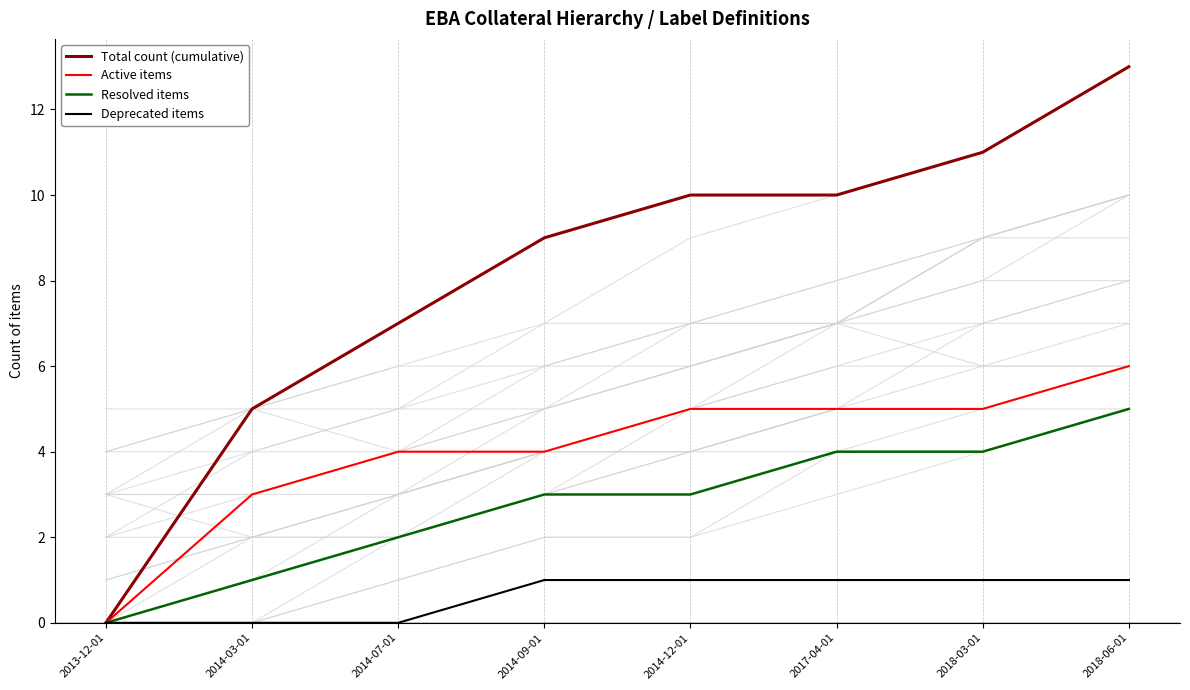

What is the highest value of the Total count (cumulative) series?

13